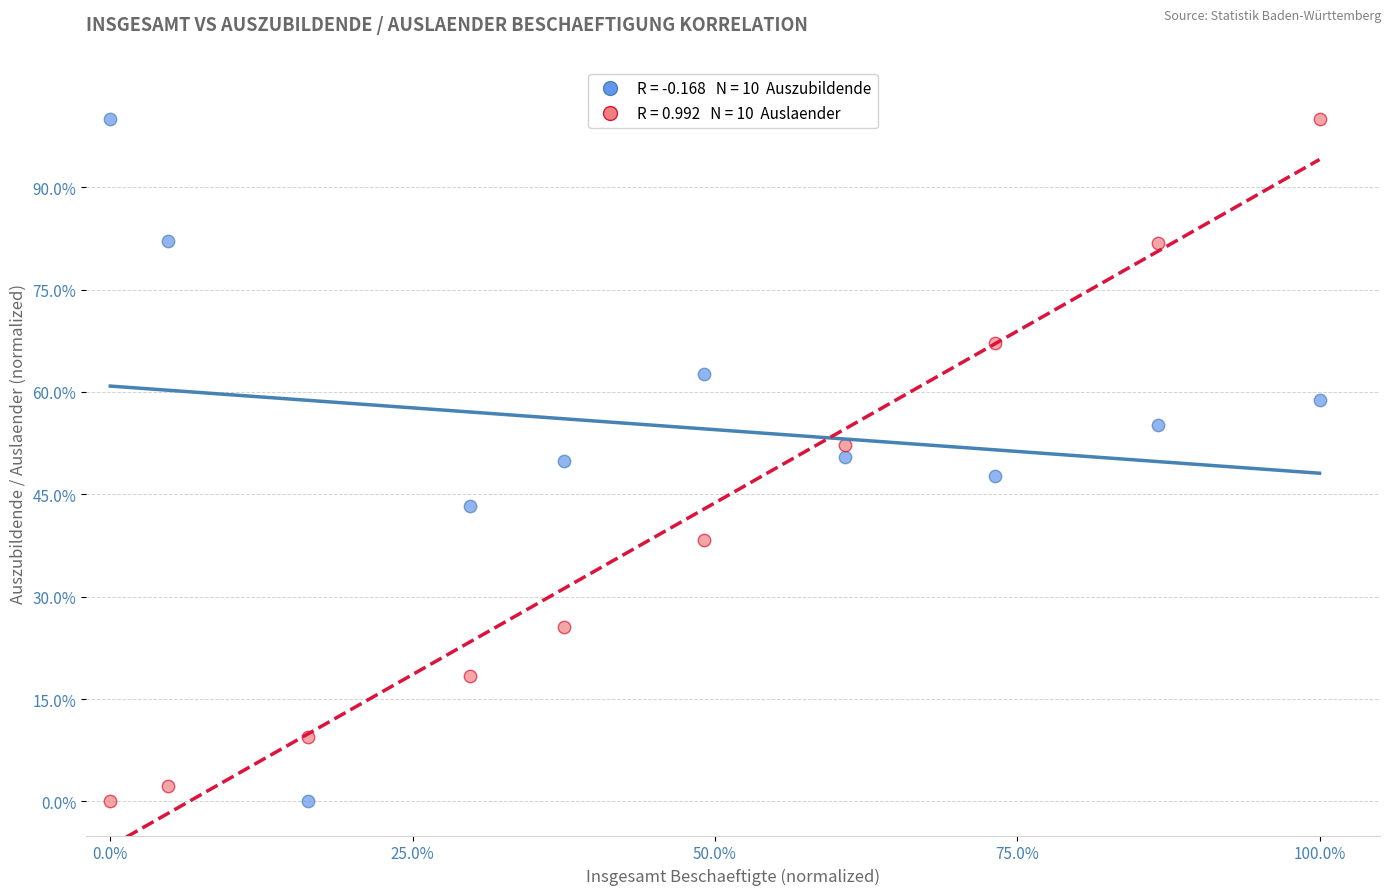

Across all data points, what is the range of X values (max minus min)?

100.0